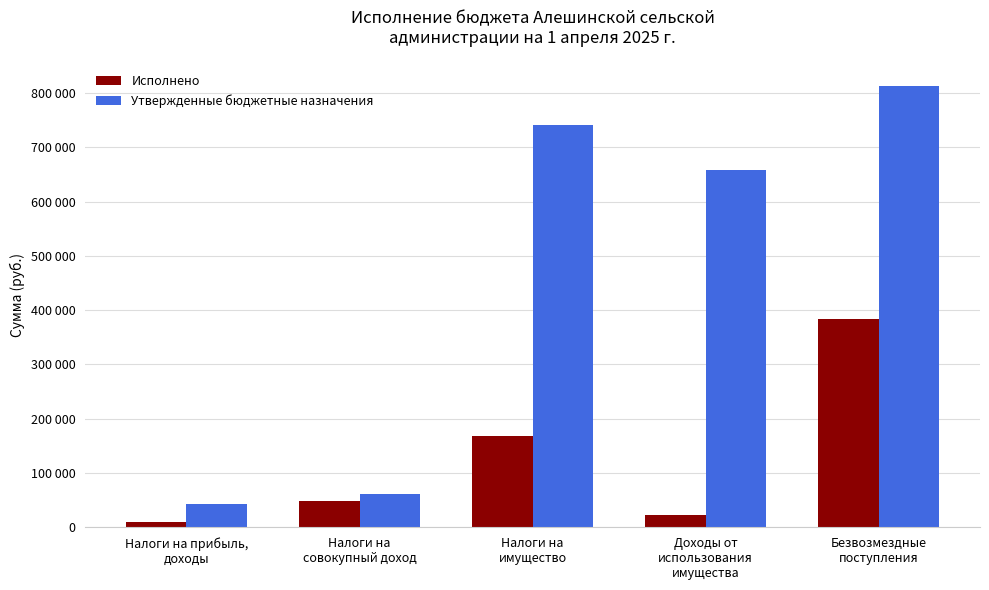

List the series in order of their overall mean, highest first.

Утвержденные бюджетные назначения, Исполнено